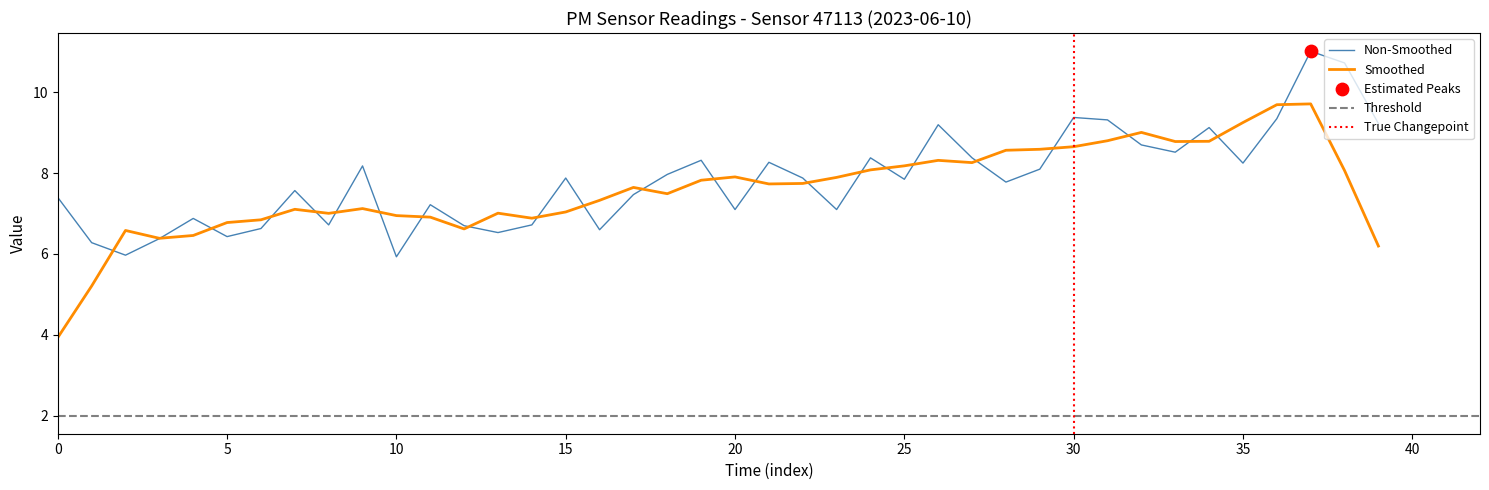

What is the change in value from 7 to 9?

+0.6